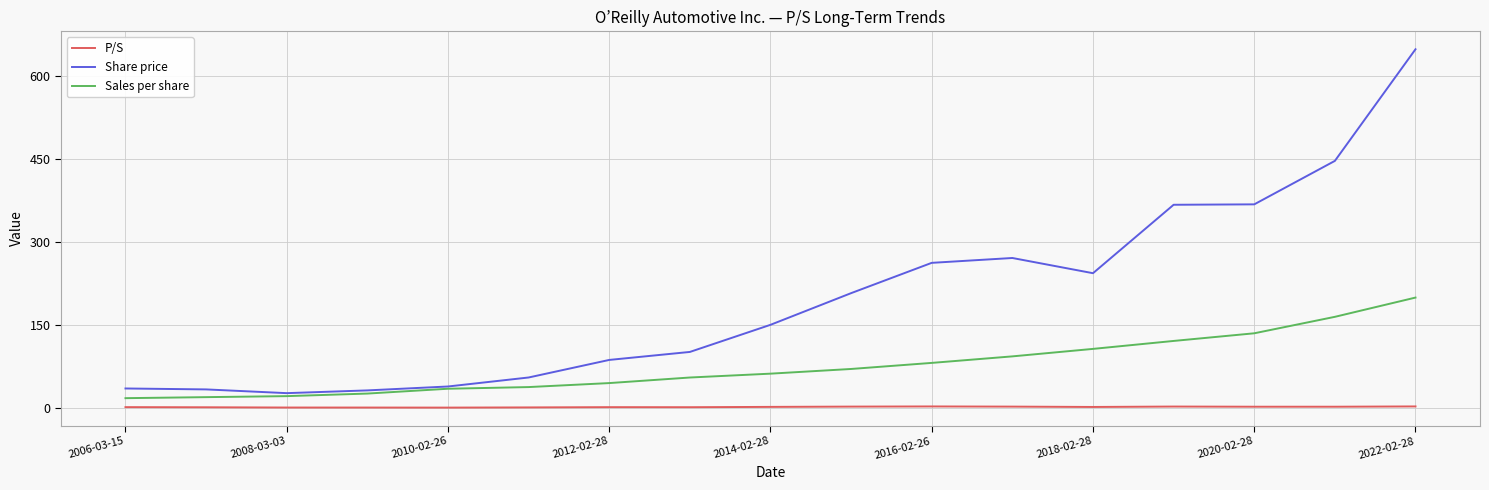

What is the sum of all Sales per share values?

1300.2